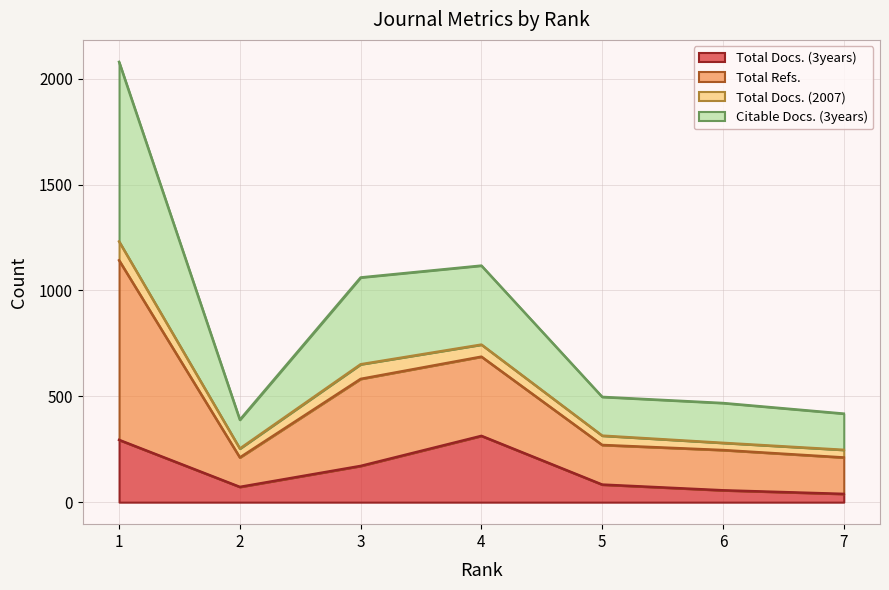

True or false: Total Docs. (3years) and Total Refs. intersect in this chart.

False